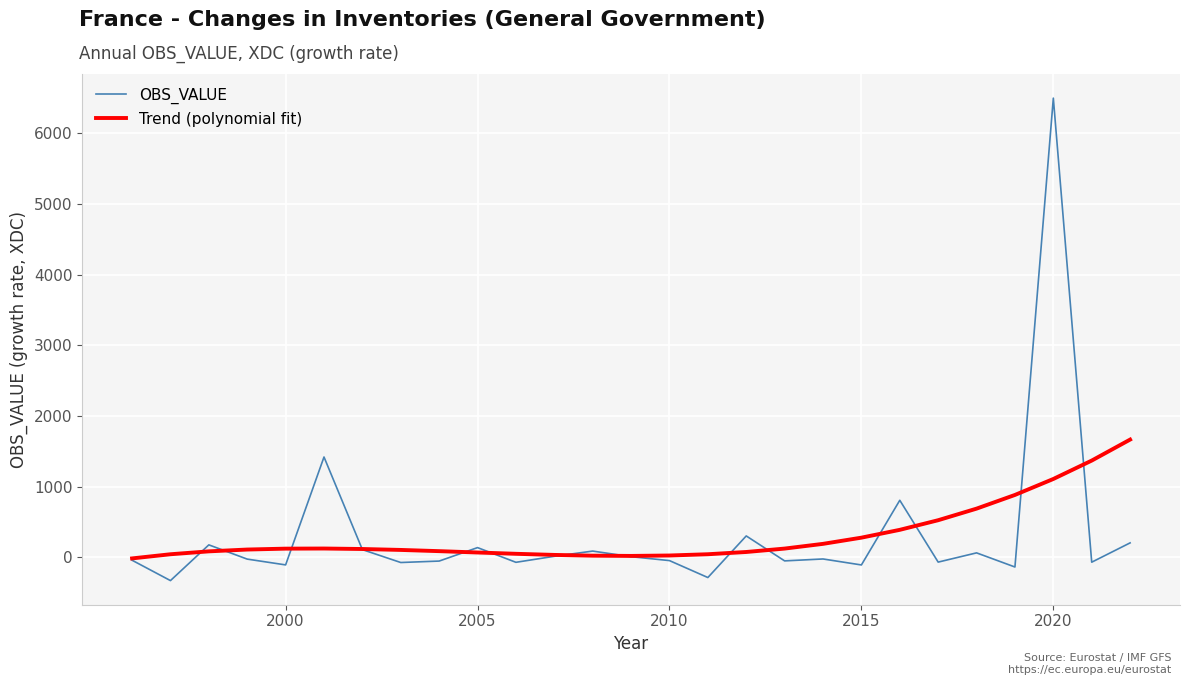

What is the smallest value displayed?

-329.2